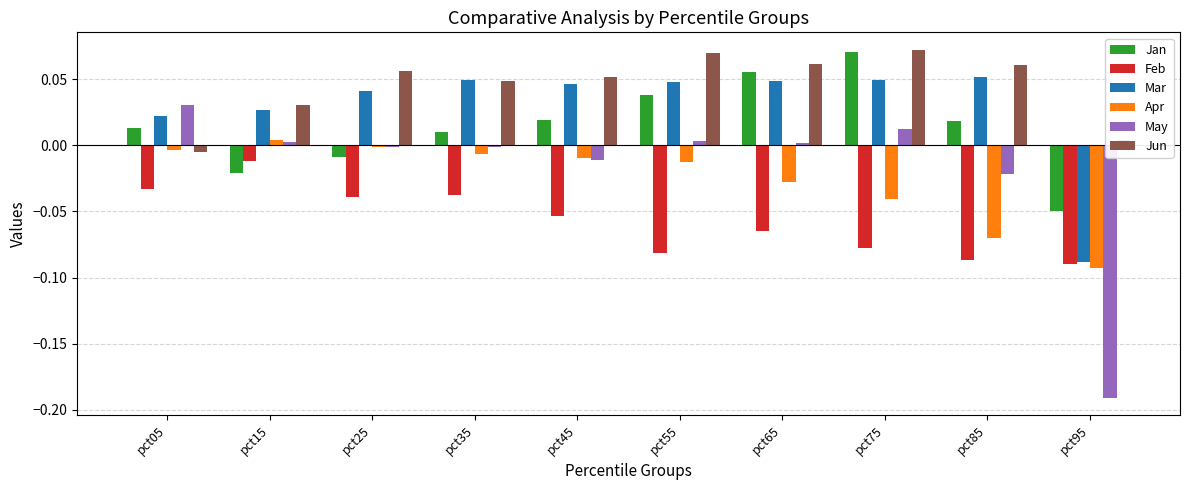

The value of Apr at pct15 is 0.0. True or false?

True